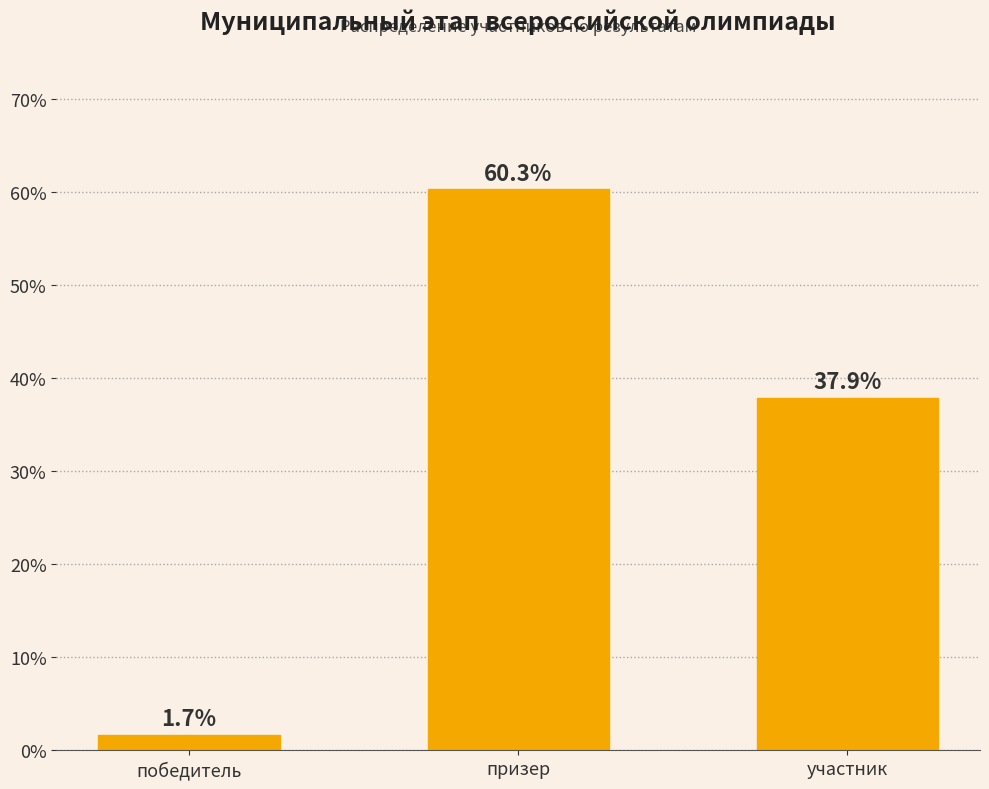

What is the greatest value displayed?

60.3